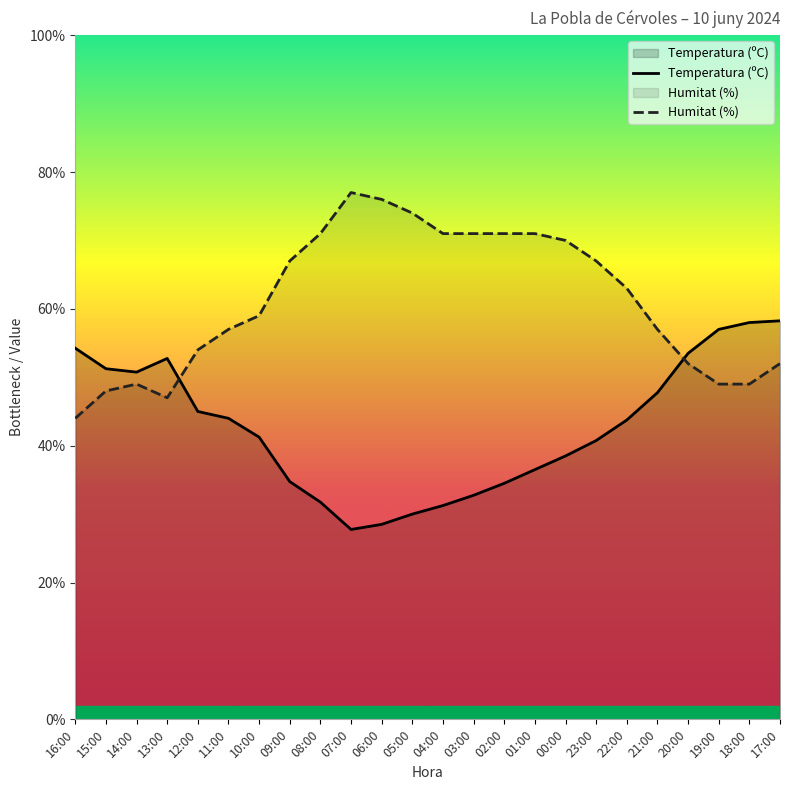

Which label corresponds to the smallest value in the chart?

07:00